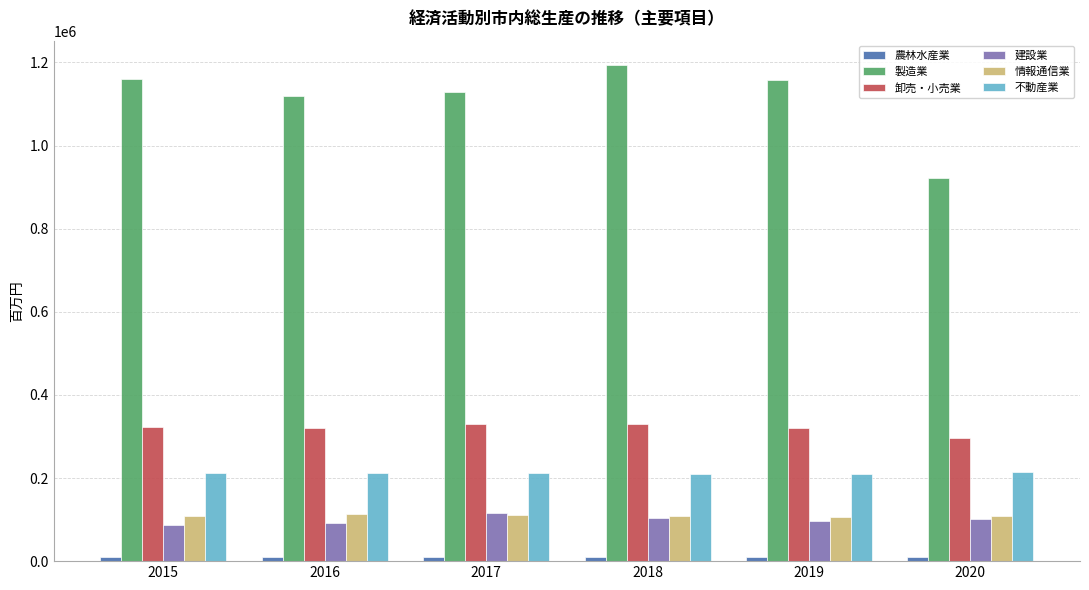

What is the spread (max minus min) of values at 2018?

1182469.4